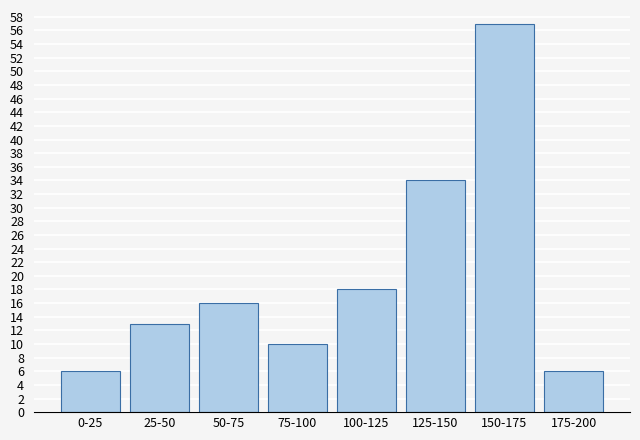

Reading left to right, transcribe all the data shown in this chart.

6	13	16	10	18	34	57	6